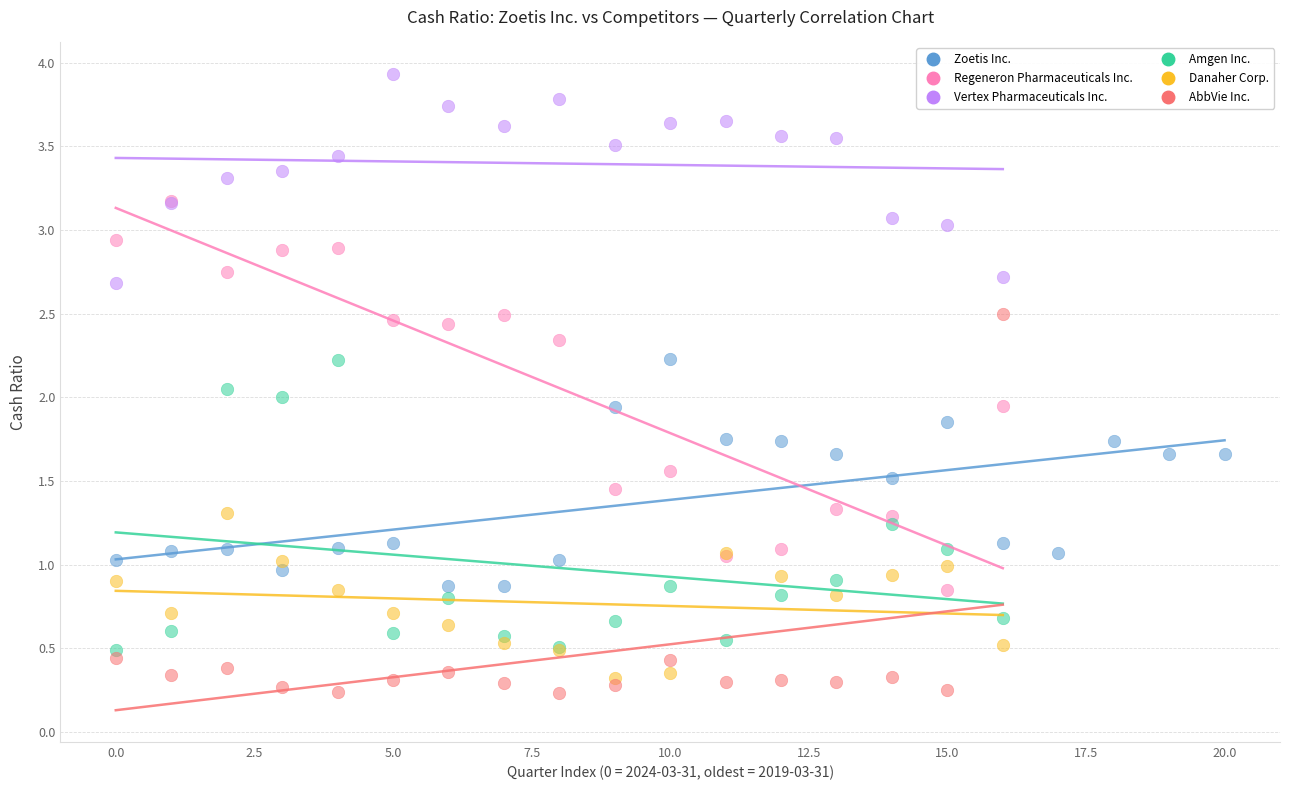

Which series has the largest Y range (max minus min)?

Regeneron Pharmaceuticals Inc.